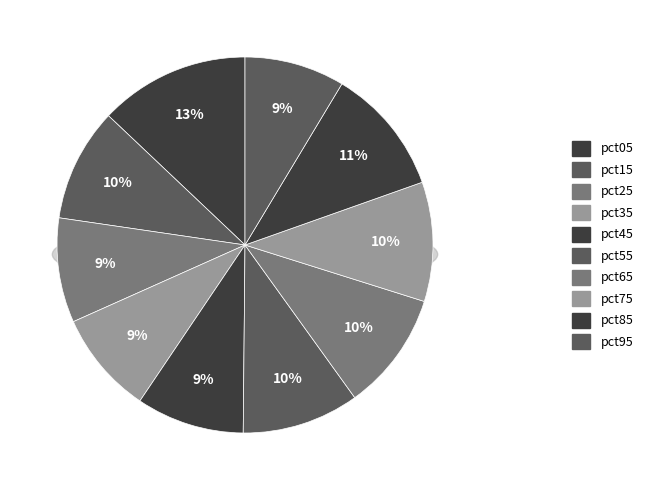

To the nearest percent, what portion does pct15 represent?

10%